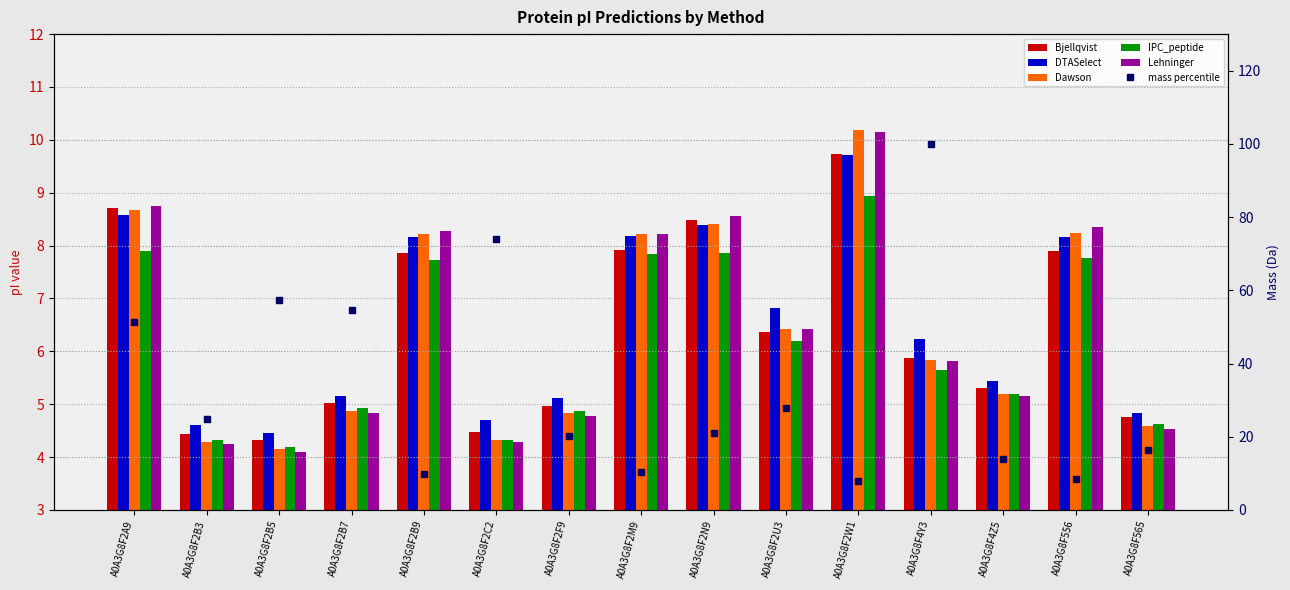

Rank the categories by DTASelect value from highest to lowest.

A0A3G8F2W1, A0A3G8F2A9, A0A3G8F2N9, A0A3G8F2M9, A0A3G8F556, A0A3G8F2B9, A0A3G8F2U3, A0A3G8F4Y3, A0A3G8F4Z5, A0A3G8F2B7, A0A3G8F2F9, A0A3G8F565, A0A3G8F2C2, A0A3G8F2B3, A0A3G8F2B5